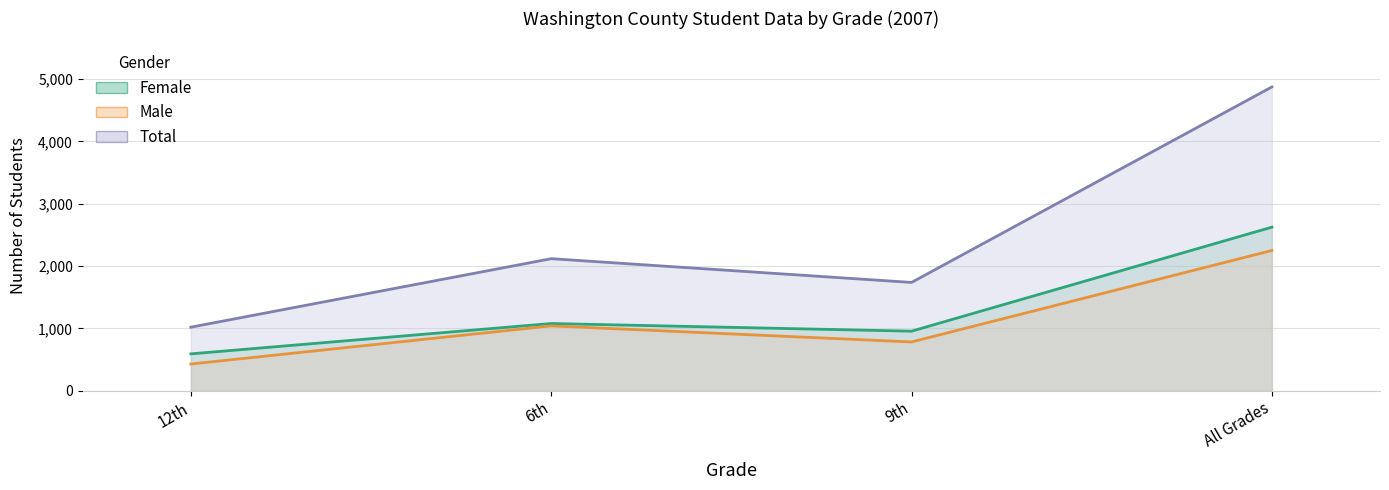

Where does the Male series first go above 1040?

All Grades